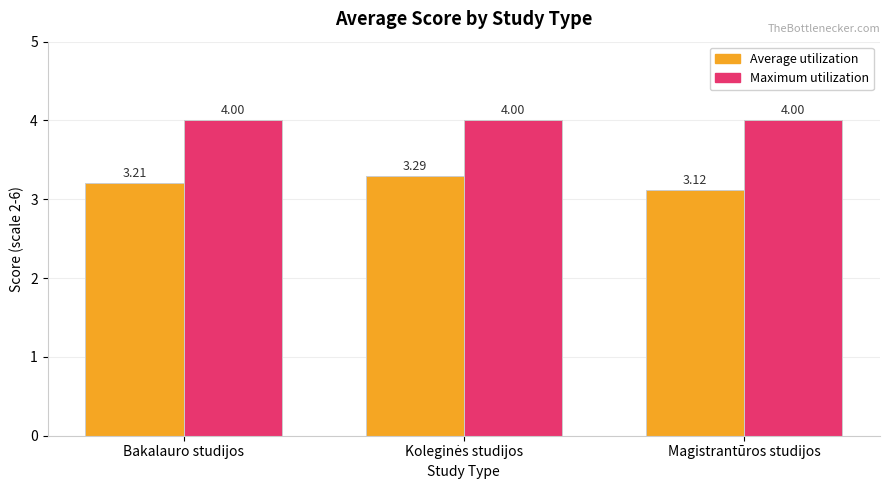

What is the label of the 1st bar from the right?

Magistrantūros studijos